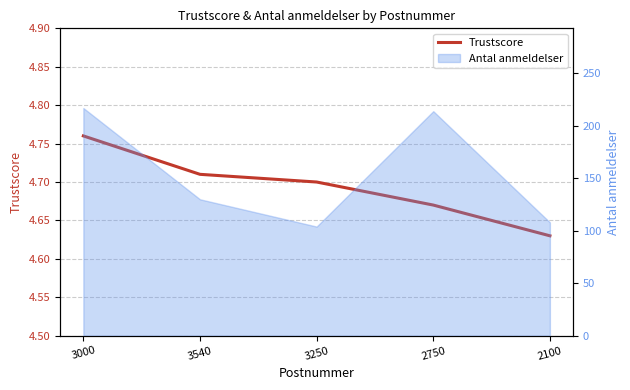

What is the label of the 3rd point from the right?

3250